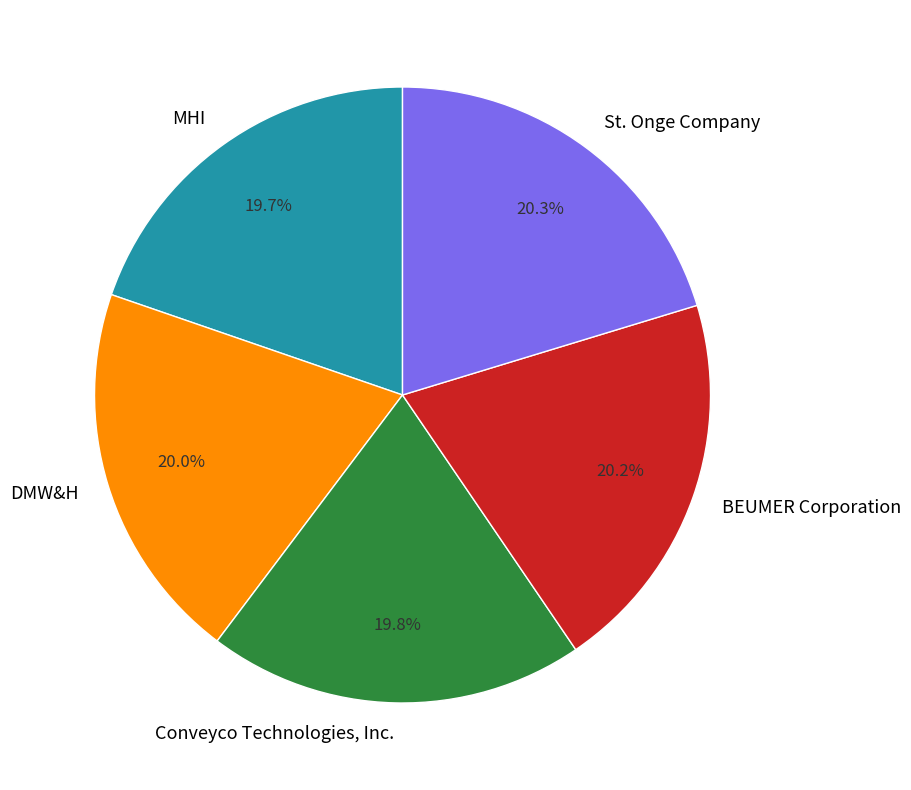

Combined, what portion of the pie is Conveyco Technologies, Inc. and DMW&H?

39.8%